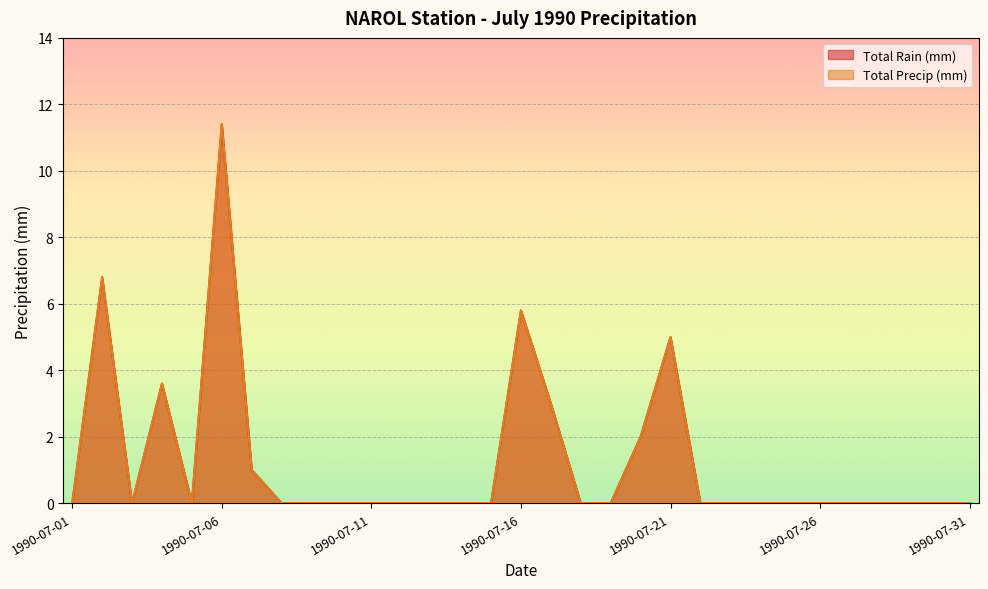

Between 1990-07-01 and 1990-07-06, which is larger?

1990-07-06